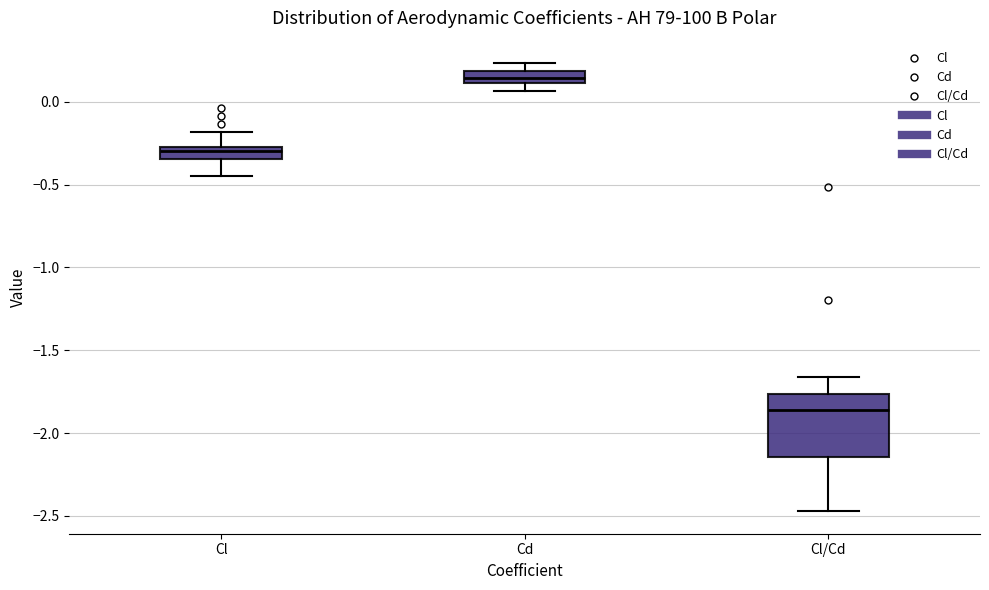

Where is the lower edge of the box for Cd on the y-axis? The values are not printed on the chart, so give them approximately, as read against the axis.

0.10